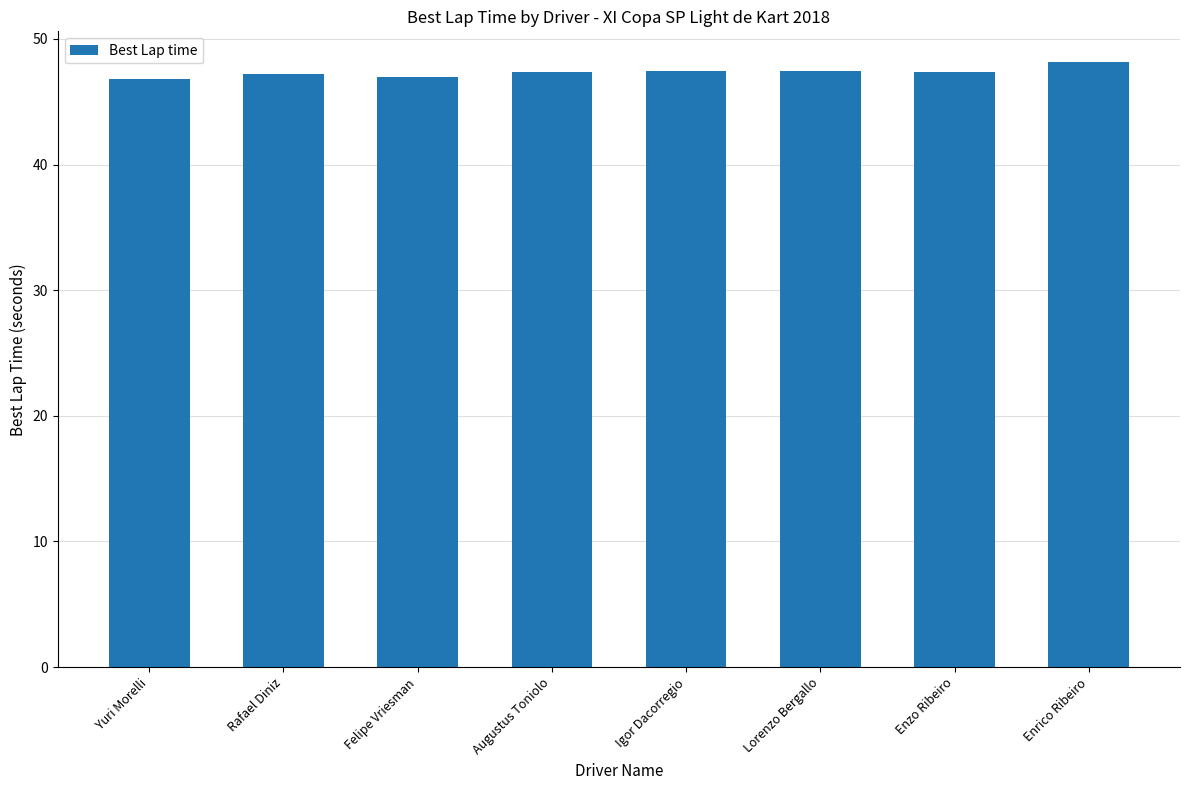

What is the value of the 5th bar from the left?

47.5